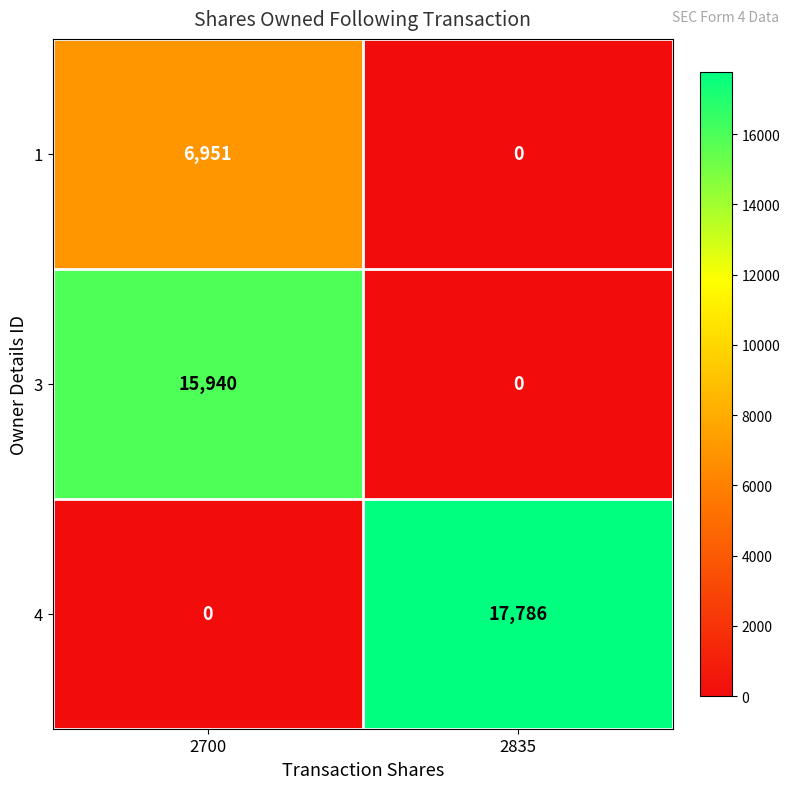

How many positive values does the 4 series have?

1